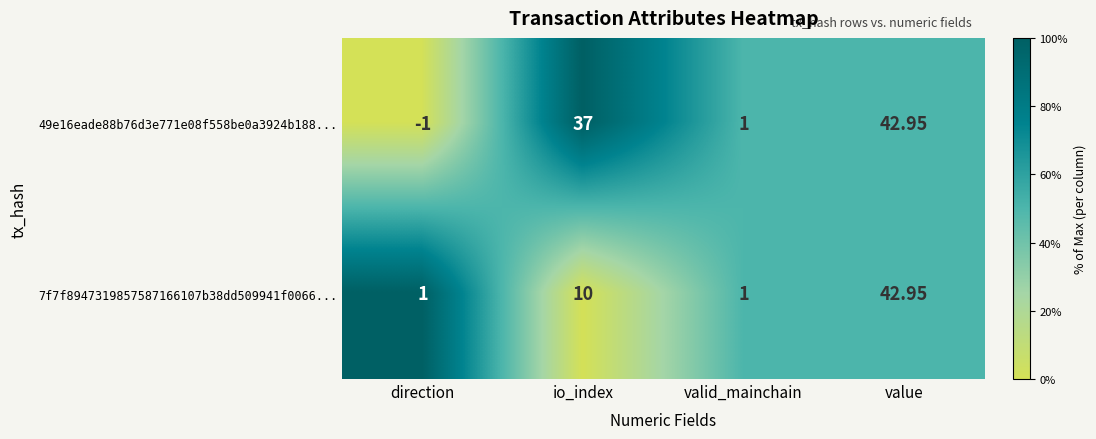

What is the total value across all series at io_index?

47.0